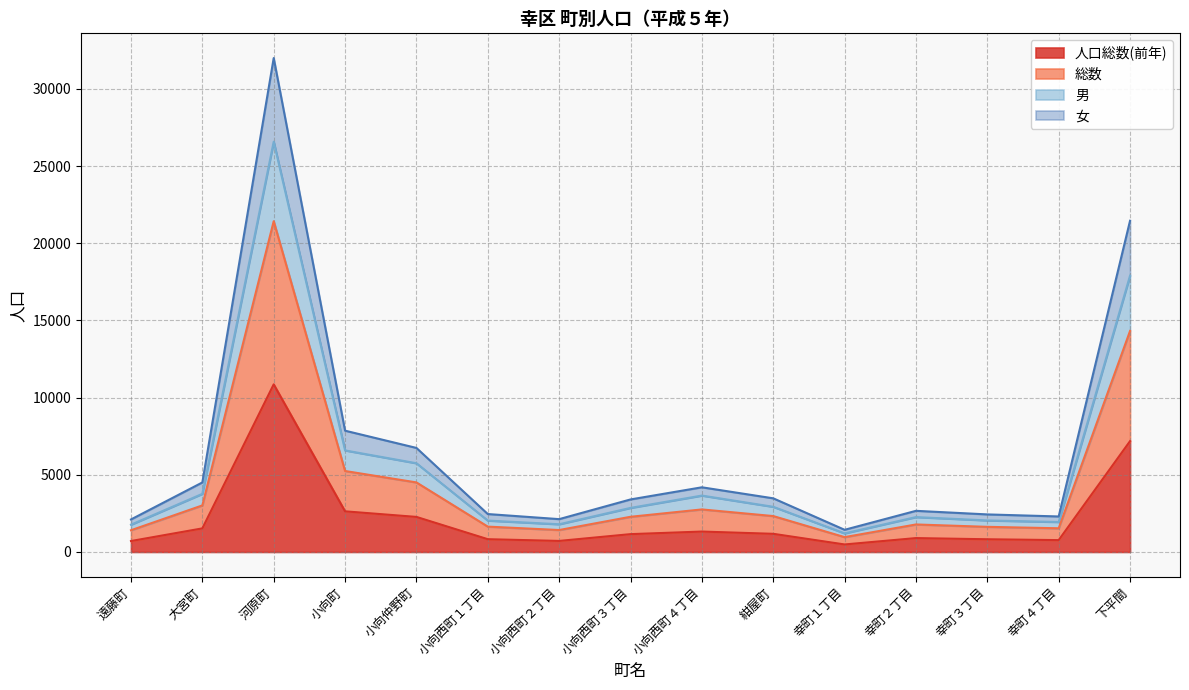

What is the label of the 13th point from the right?

河原町